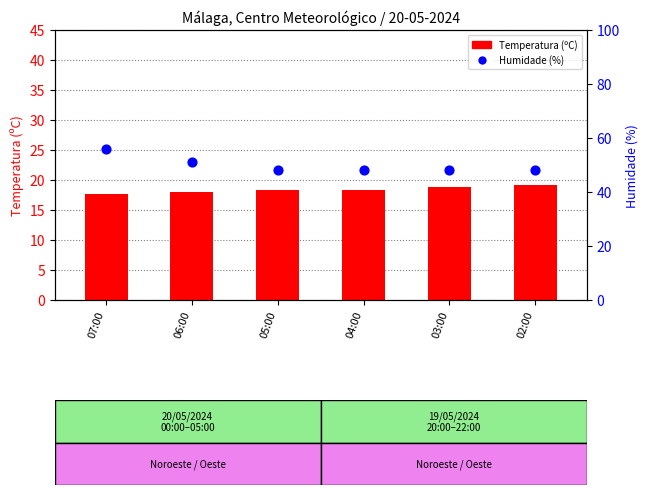

What are all the series names shown in the legend?

Temperatura (ºC), Humidade (%)